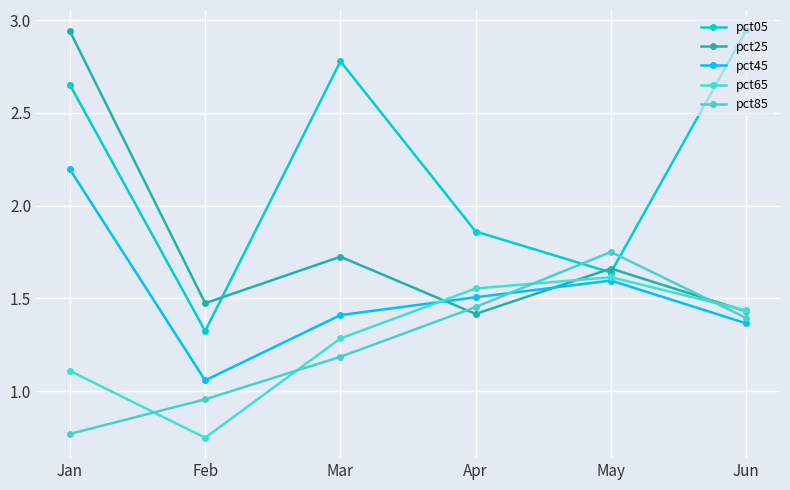

List the series in order of their peak value, highest first.

pct05, pct25, pct45, pct85, pct65